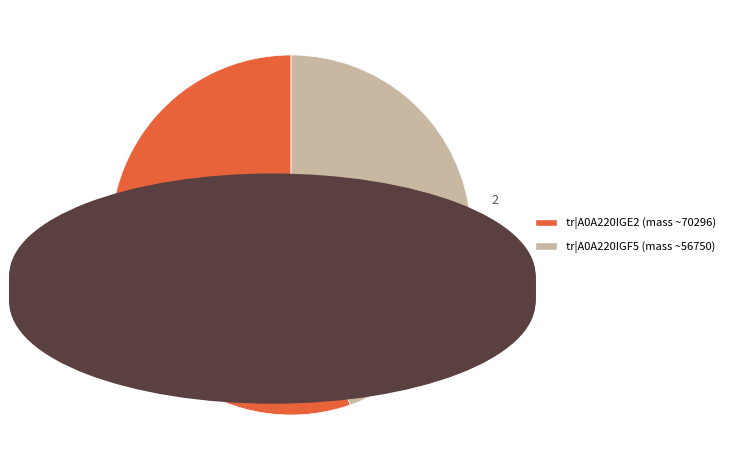

Is there any slice that represents more than half of the pie?

Yes